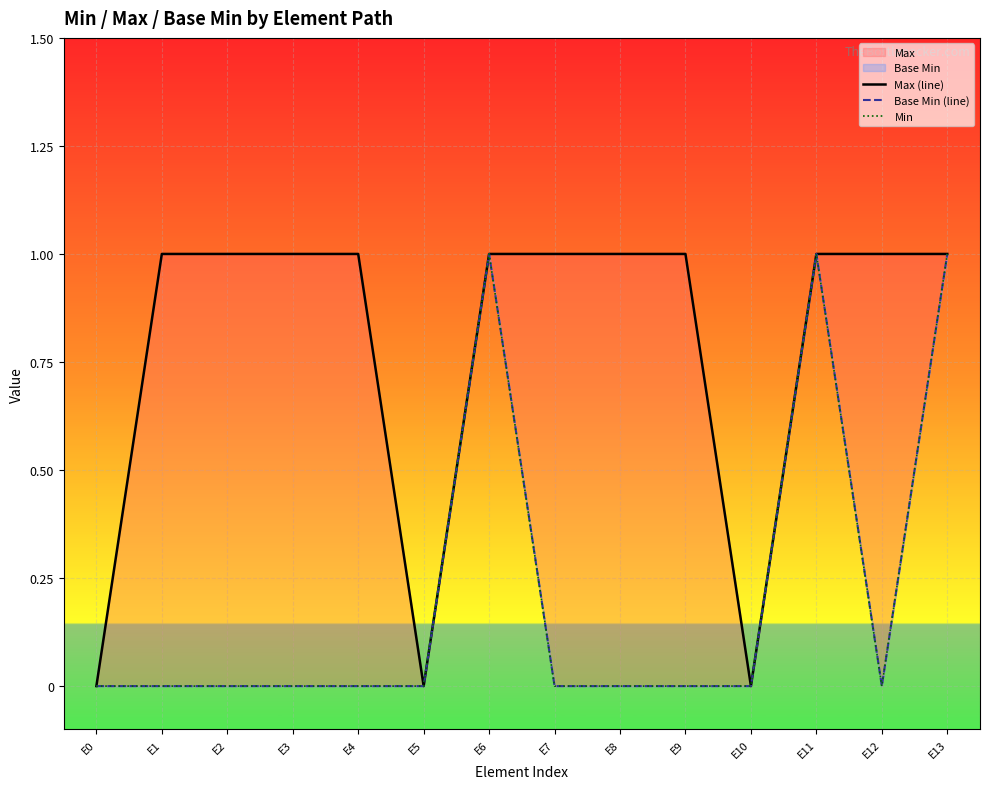

True or false: Max (line) and Min intersect in this chart.

False